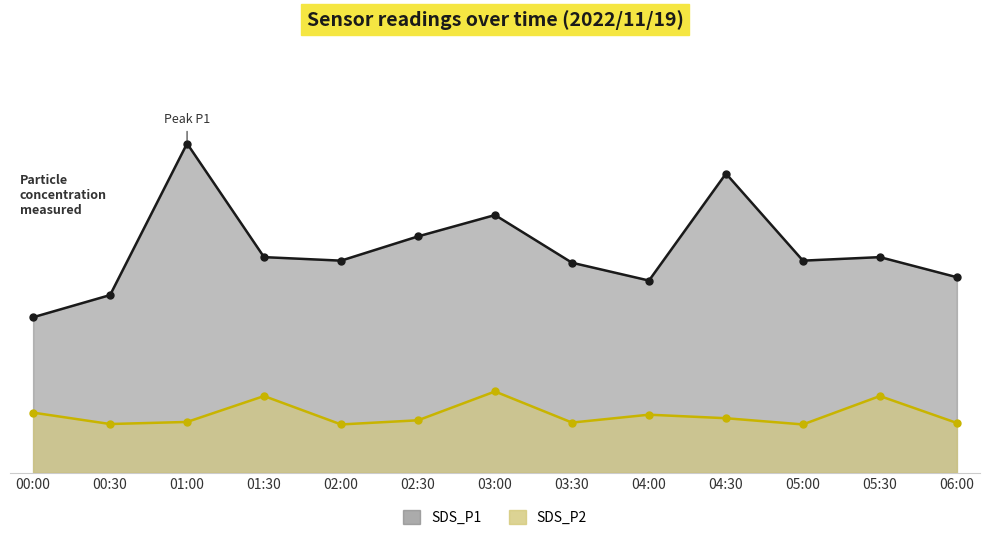

What are all the series names shown in the legend?

SDS_P1, SDS_P2